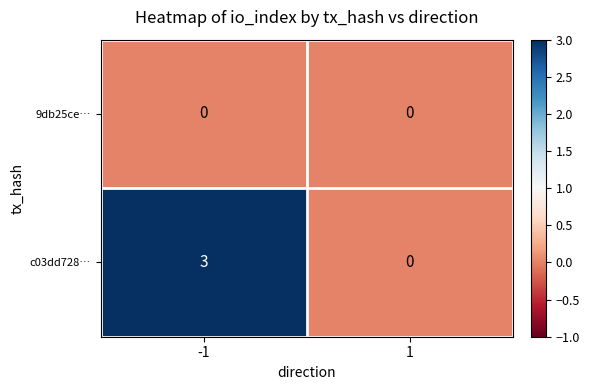

True or false: c03dd728… has a value of 3 at -1.

True